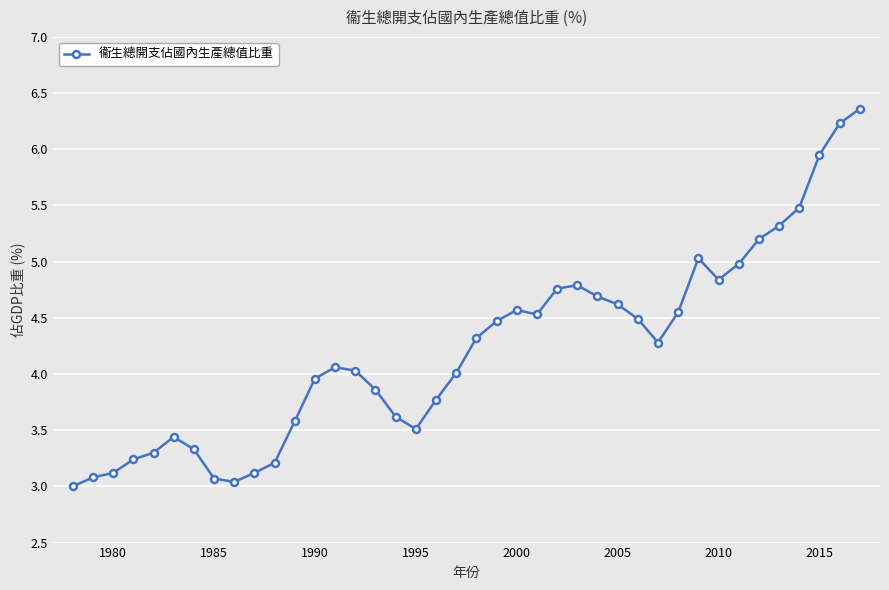

What is the average value?

4.2